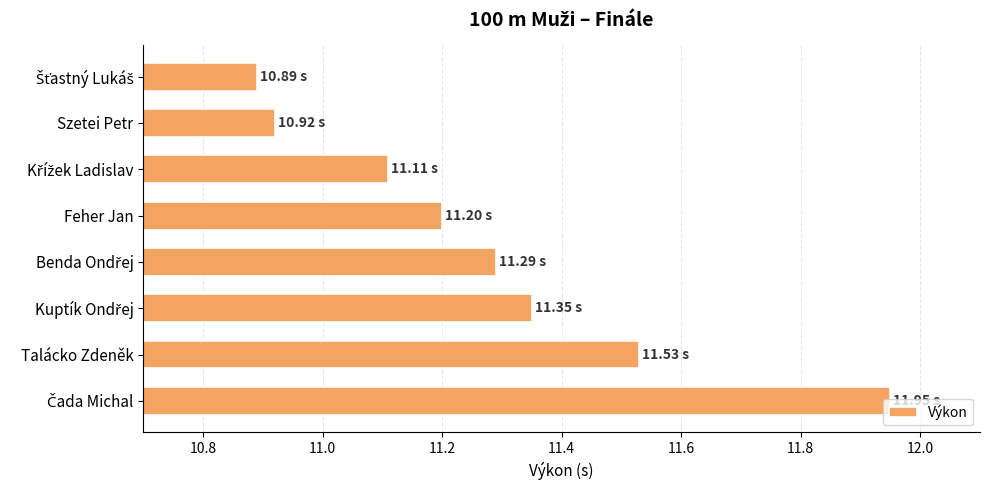

What is the sum of all values?

90.2